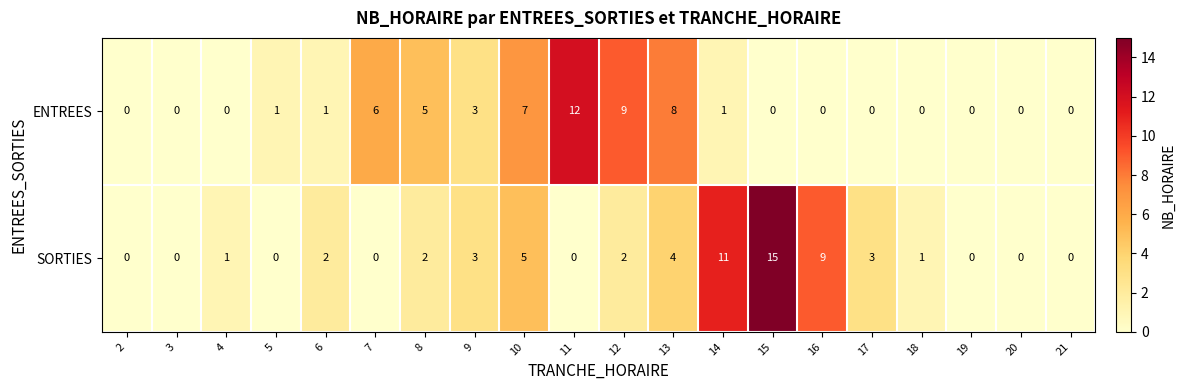

What is the spread (max minus min) of values at 10?

2